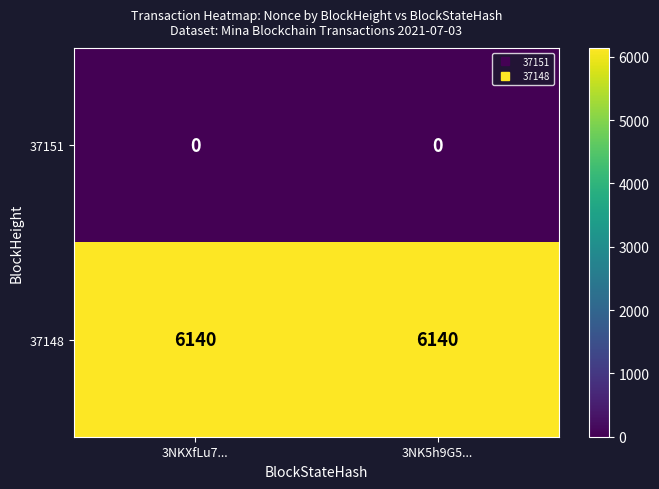

Reading left to right, what are all the values shown in this chart?

37151: 3NKXfLu7...=0	3NK5h9G5...=0
37148: 3NKXfLu7...=6140	3NK5h9G5...=6140